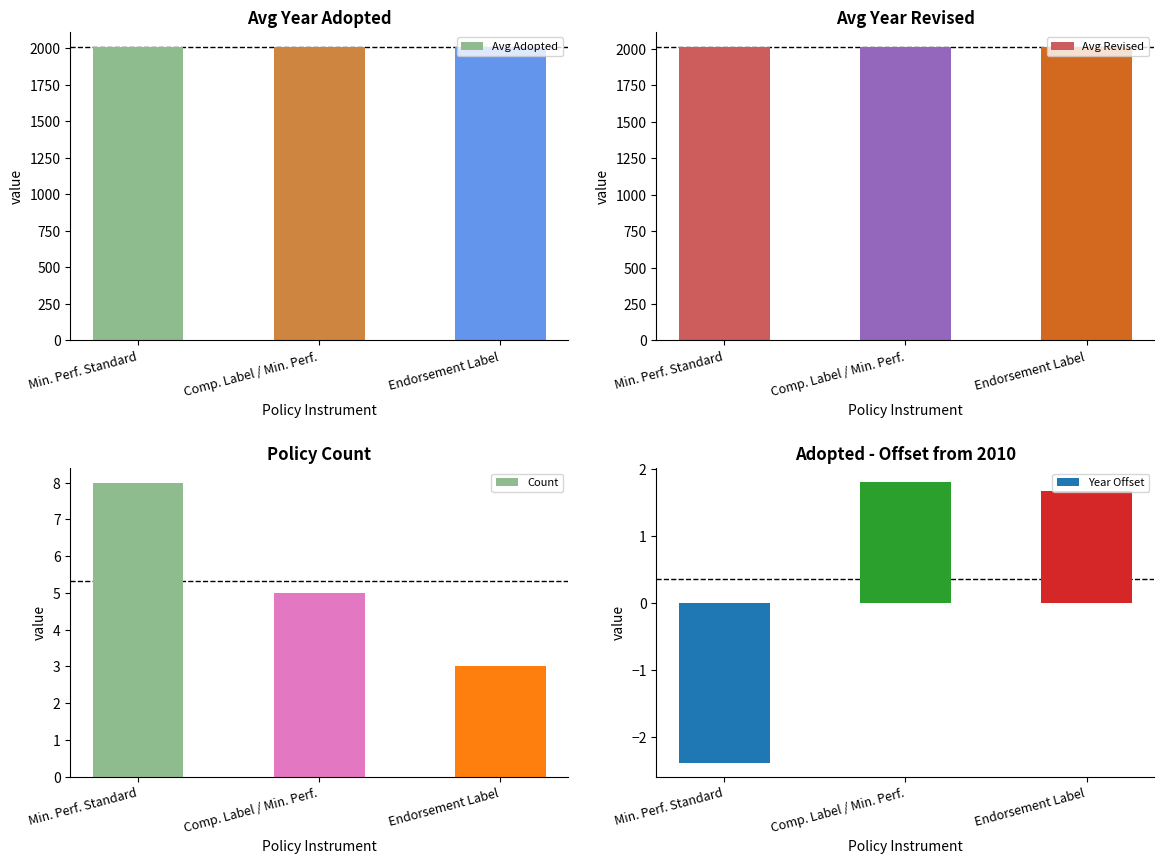

What are all the series names shown in the legend?

Avg Adopted, Avg Revised, Count, Year Offset